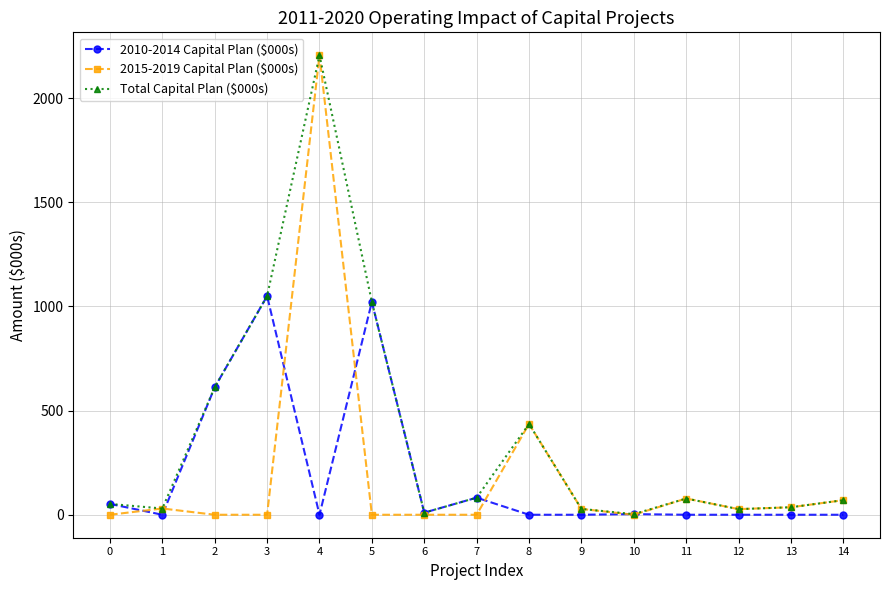

At how many categories does at least one series exceed 1086?

1